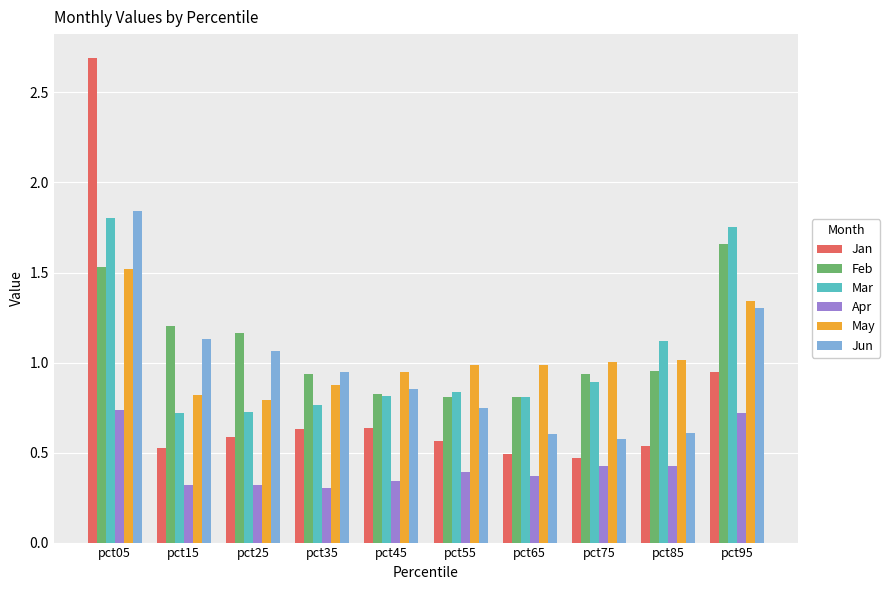

Is the value of Feb at pct35 greater than the value of May at pct75?

No